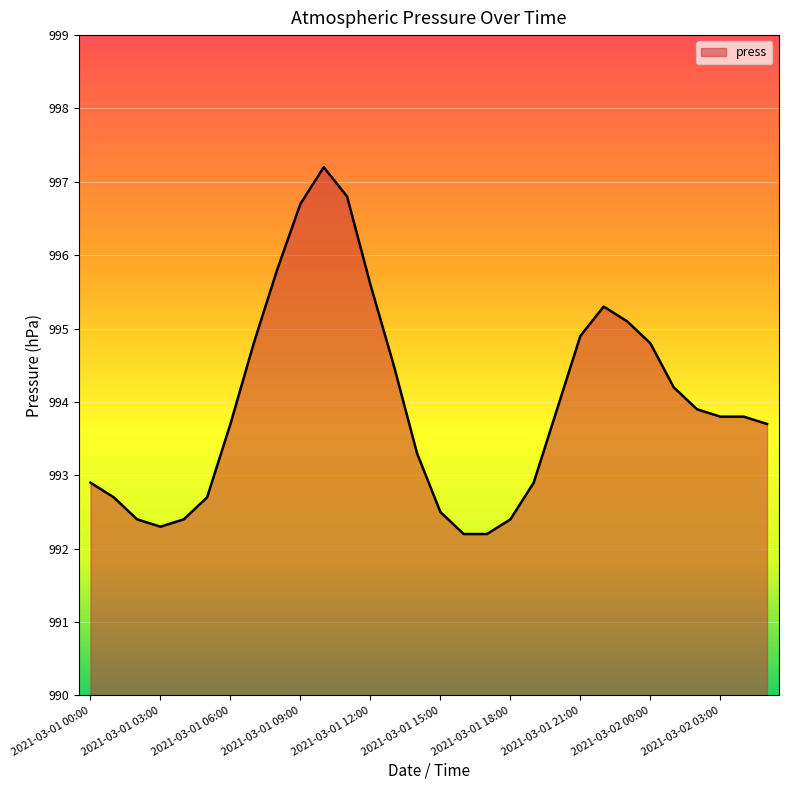

What is the difference between the maximum and minimum values?

5.0